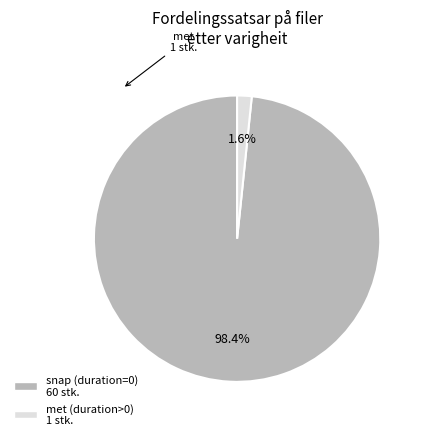

Is there any slice that represents more than half of the pie?

Yes